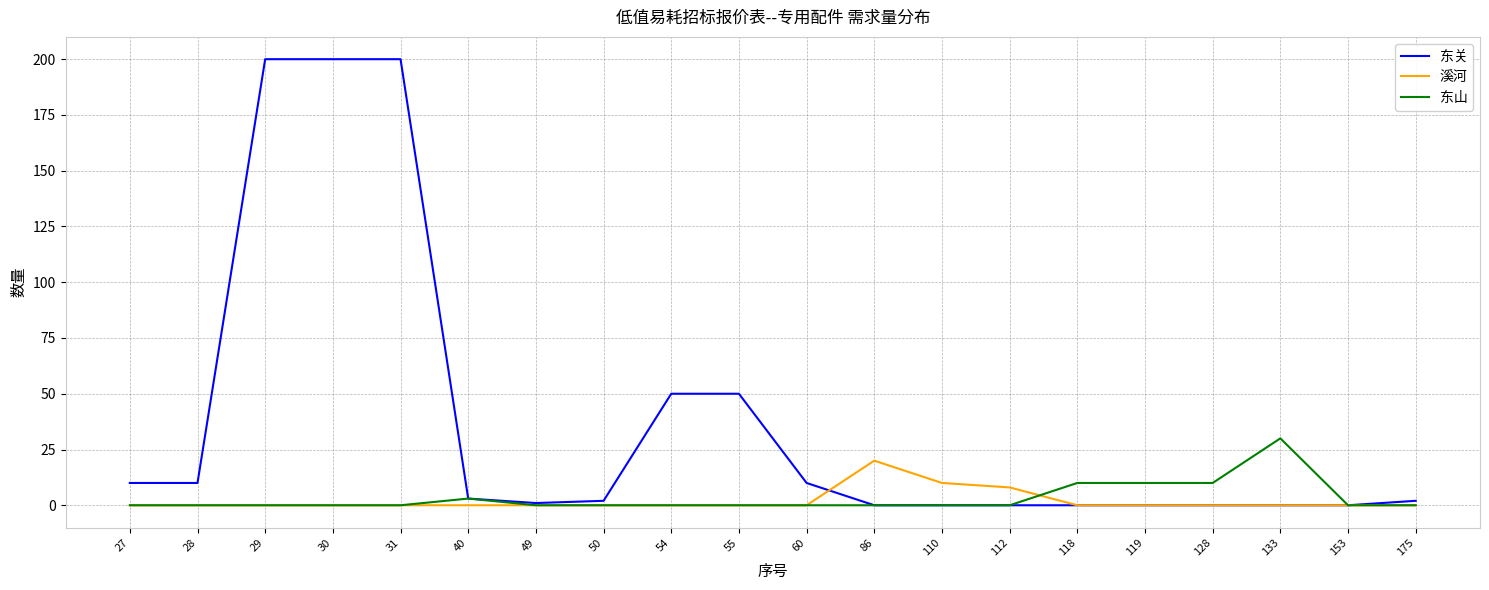

Which series has the largest total across all categories?

东关